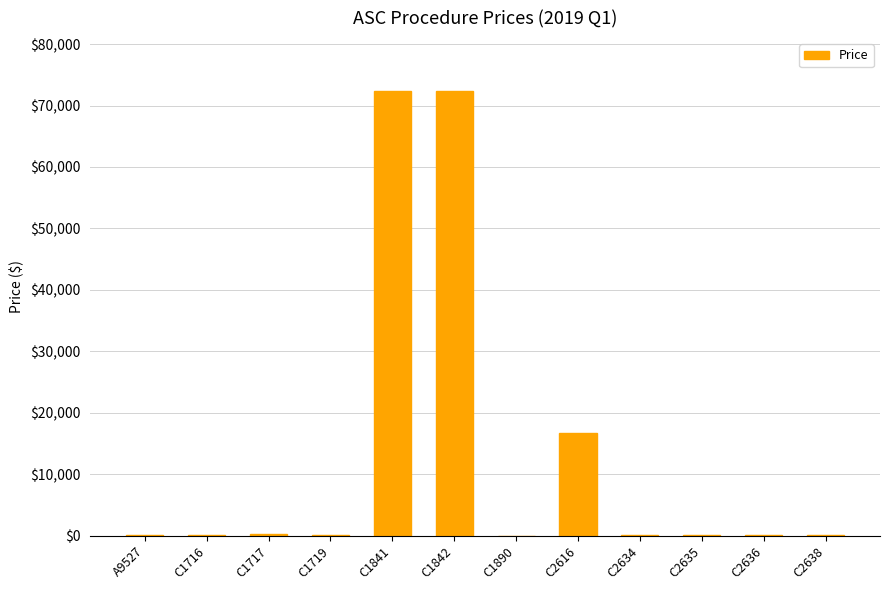

Read the value at C1842.

72308.1